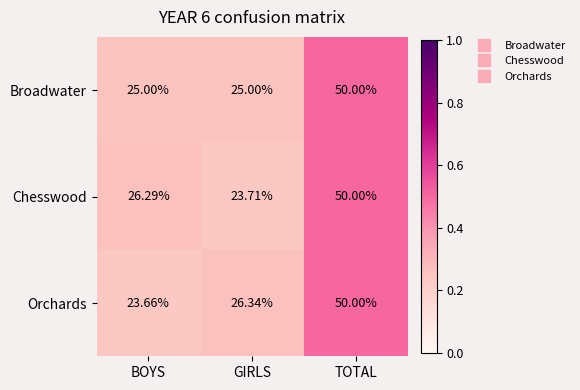

Which label corresponds to the largest value in the chart?

TOTAL